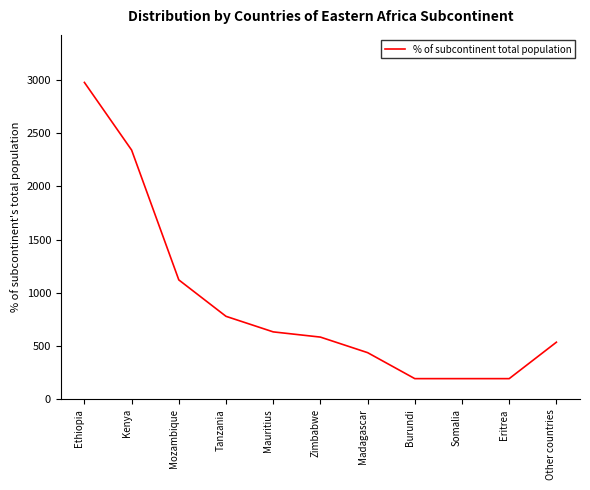

Reading right to left, what are all the values shown in this chart?

Other countries=537	Eritrea=195	Somalia=195	Burundi=195	Madagascar=439	Zimbabwe=585	Mauritius=634	Tanzania=780	Mozambique=1122	Kenya=2341	Ethiopia=2976